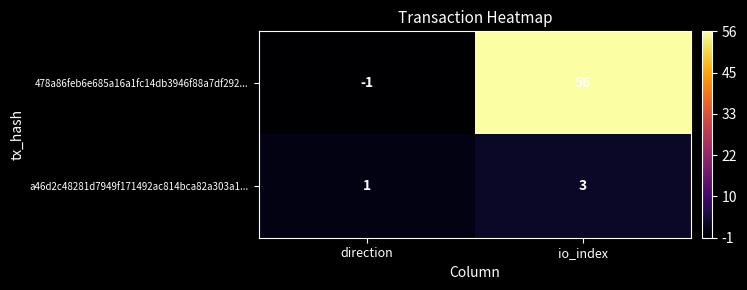

Which category has the highest value across all series?

io_index